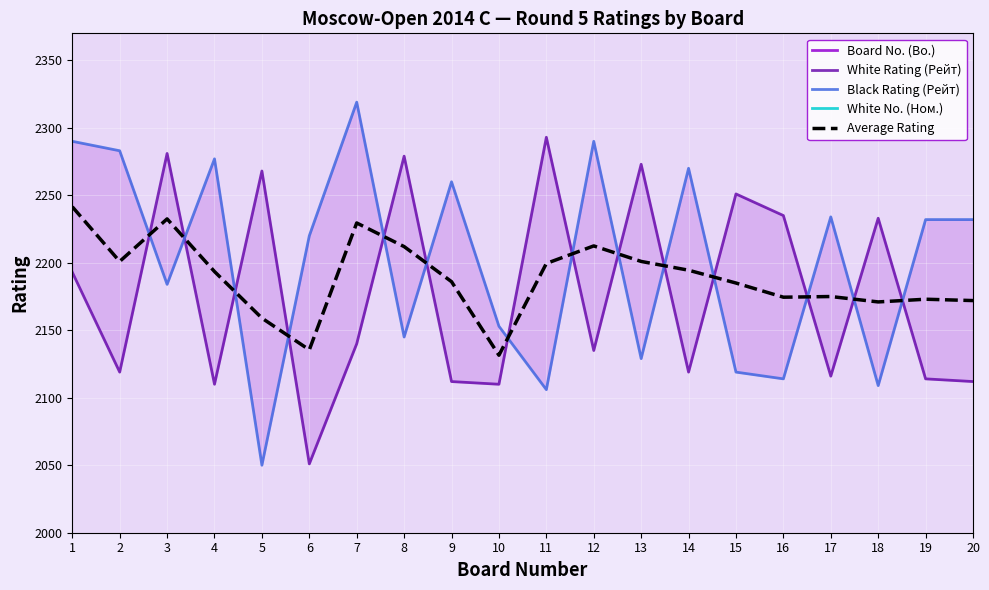

What is the difference between the second highest and minimum values in the Board No. (Bo.) series?

18.0